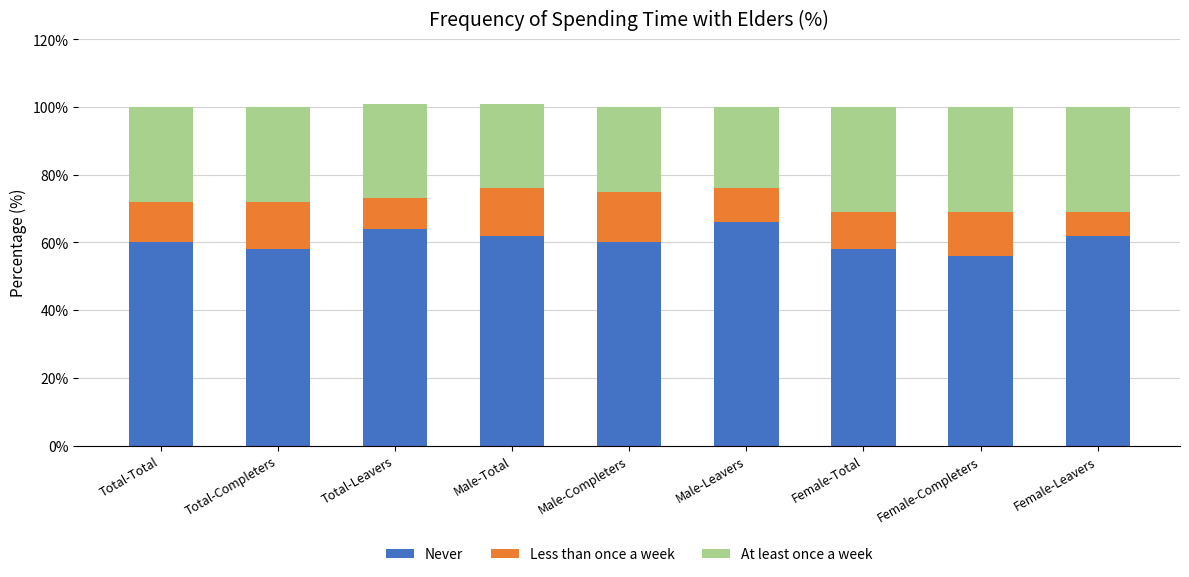

What is the sum of all Never values?

546